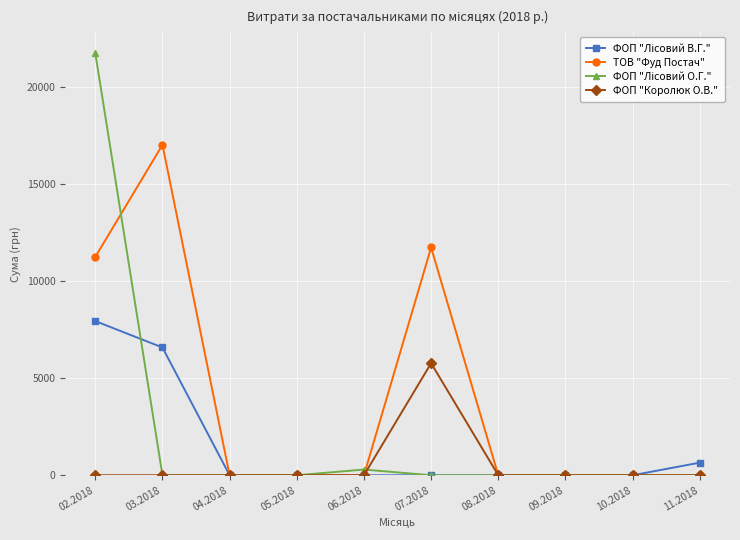

What is the label of the 6th point from the left?

07.2018